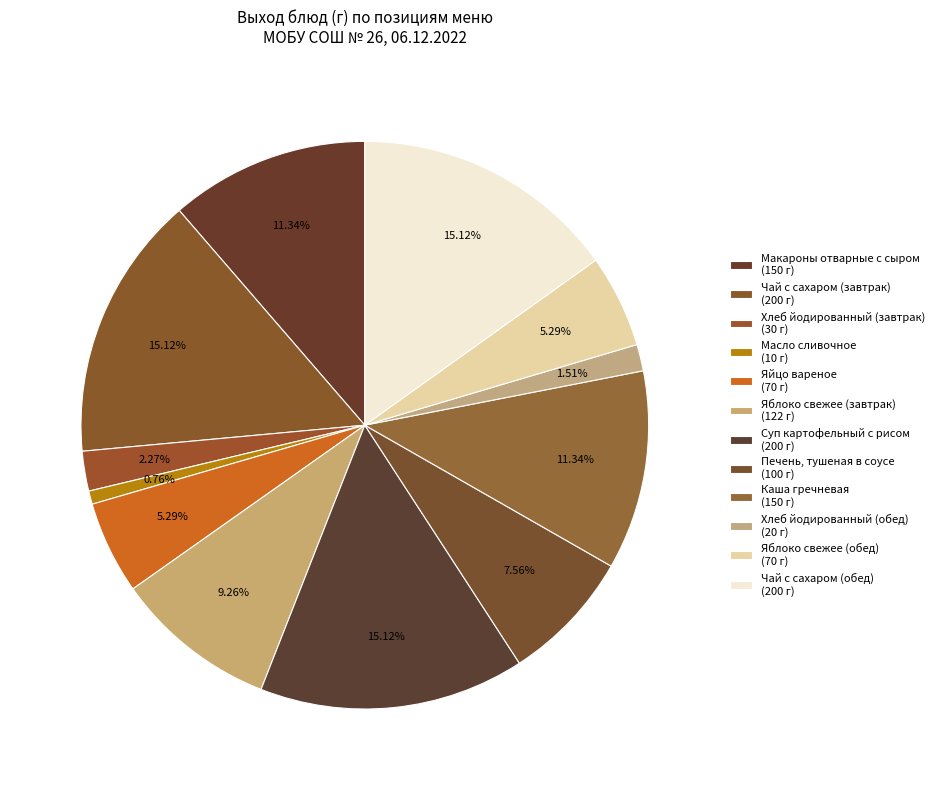

True or false: Яйцо вареное accounts for 1% of the total.

False